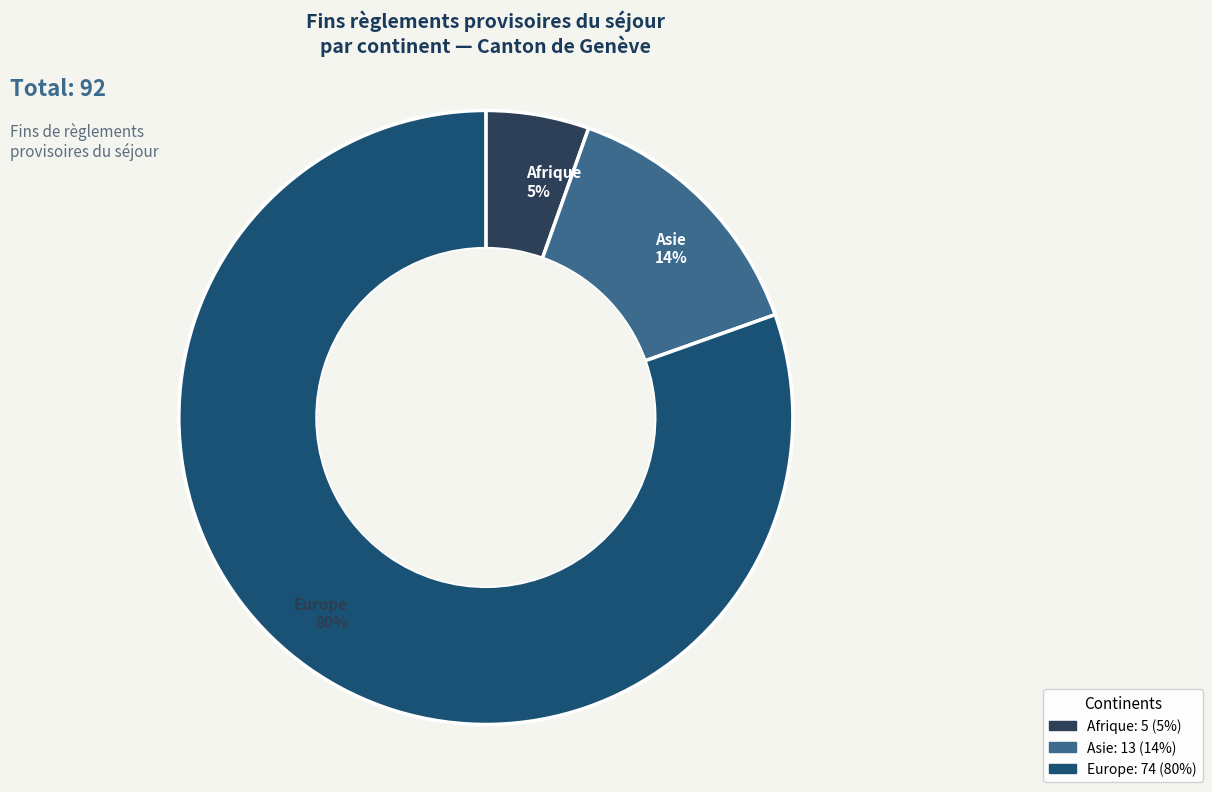

Do Europe and Afrique together represent more than half of the pie?

Yes